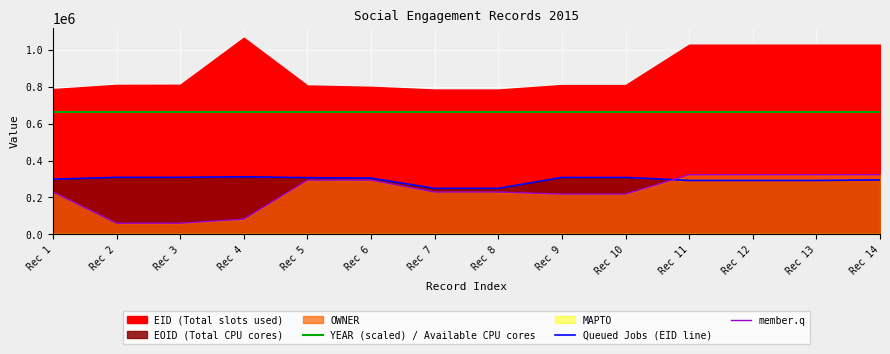

How many values in the member.q series exceed 229516?

6